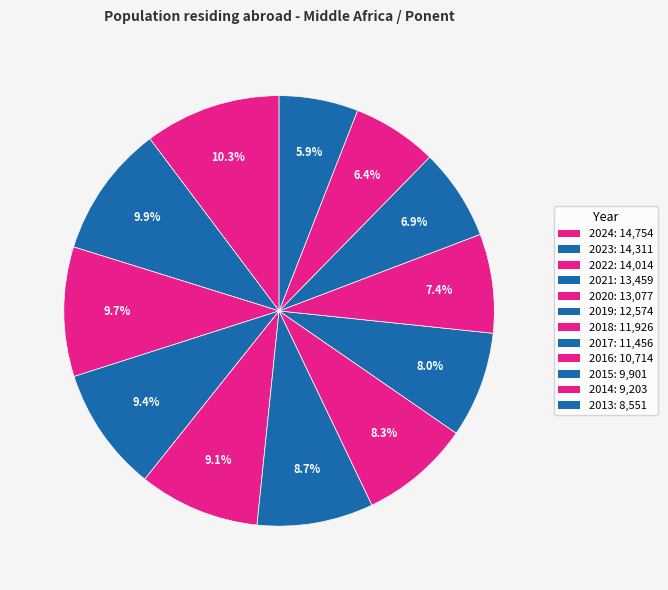

Rank the categories by value from lowest to highest.

2013, 2014, 2015, 2016, 2017, 2018, 2019, 2020, 2021, 2022, 2023, 2024